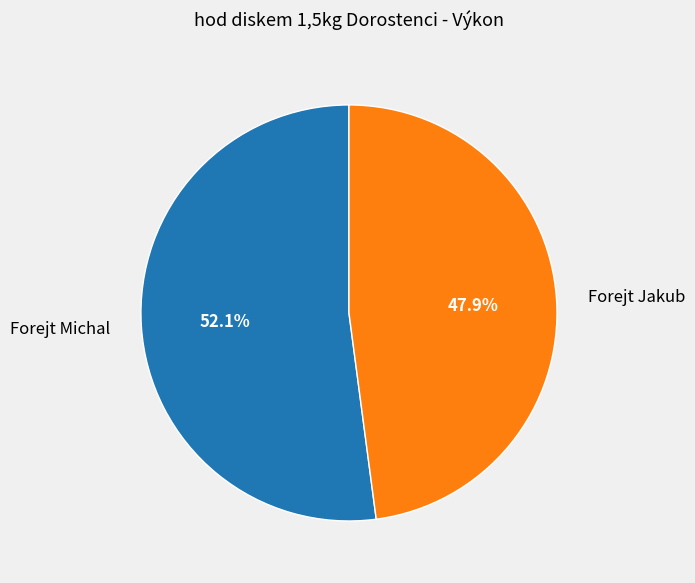

Rank the categories by value from highest to lowest.

Forejt Michal, Forejt Jakub